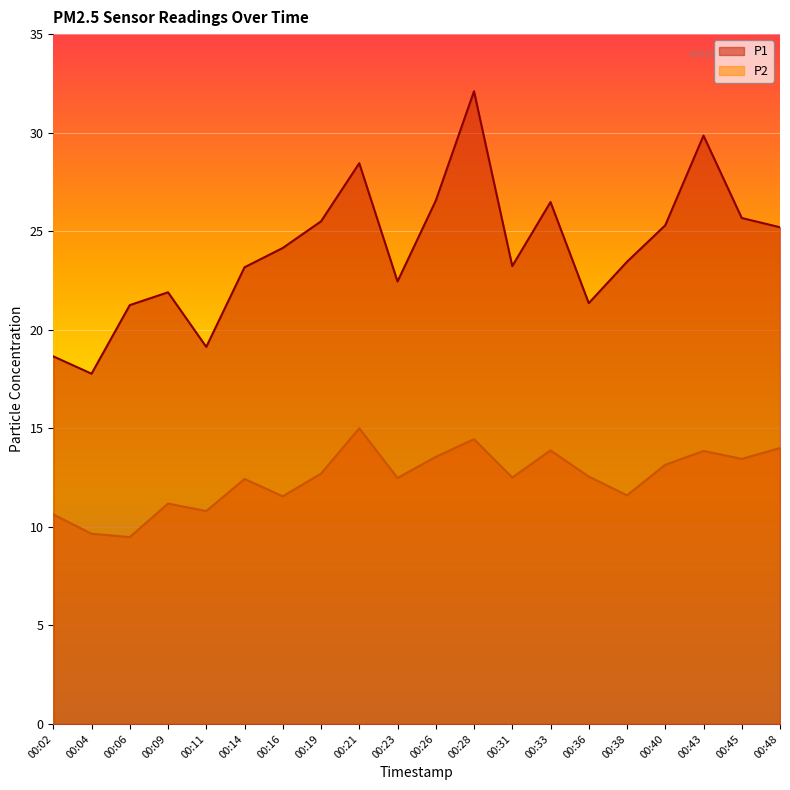

Which series has the largest range (max minus min)?

P1